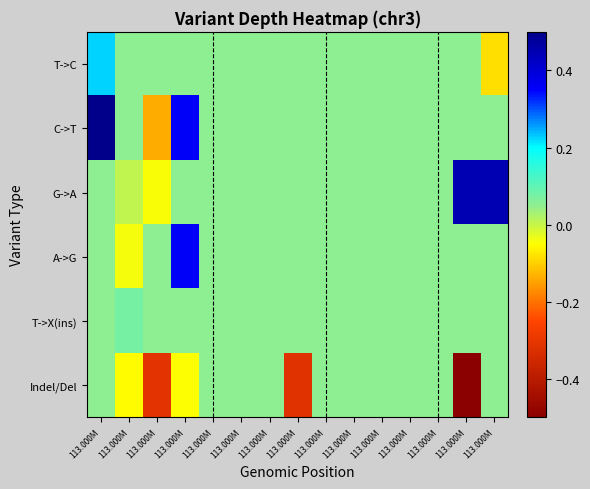

Reading left to right, list all the values displayed in this chart.

T->C: 113.000M=0.2	113.000M=0.1	113.000M=0.1	113.000M=0.1	113.000M=0.1	113.000M=0.1	113.000M=0.1	113.000M=0.1	113.000M=0.1	113.000M=0.1	113.000M=0.1	113.000M=0.1	113.000M=0.1	113.000M=0.1	113.000M=-0.1
C->T: 113.000M=0.5	113.000M=0.1	113.000M=-0.1	113.000M=0.4	113.000M=0.1	113.000M=0.1	113.000M=0.1	113.000M=0.1	113.000M=0.1	113.000M=0.1	113.000M=0.1	113.000M=0.1	113.000M=0.1	113.000M=0.1	113.000M=0.1
G->A: 113.000M=0.1	113.000M=0.0	113.000M=-0.0	113.000M=0.1	113.000M=0.1	113.000M=0.1	113.000M=0.1	113.000M=0.1	113.000M=0.1	113.000M=0.1	113.000M=0.1	113.000M=0.1	113.000M=0.1	113.000M=0.4	113.000M=0.4
A->G: 113.000M=0.1	113.000M=-0.0	113.000M=0.1	113.000M=0.4	113.000M=0.1	113.000M=0.1	113.000M=0.1	113.000M=0.1	113.000M=0.1	113.000M=0.1	113.000M=0.1	113.000M=0.1	113.000M=0.1	113.000M=0.1	113.000M=0.1
T->X(ins): 113.000M=0.1	113.000M=0.1	113.000M=0.1	113.000M=0.1	113.000M=0.1	113.000M=0.1	113.000M=0.1	113.000M=0.1	113.000M=0.1	113.000M=0.1	113.000M=0.1	113.000M=0.1	113.000M=0.1	113.000M=0.1	113.000M=0.1
Indel/Del: 113.000M=0.1	113.000M=-0.1	113.000M=-0.3	113.000M=-0.0	113.000M=0.1	113.000M=0.1	113.000M=0.1	113.000M=-0.3	113.000M=0.1	113.000M=0.1	113.000M=0.1	113.000M=0.1	113.000M=0.1	113.000M=-0.5	113.000M=0.1